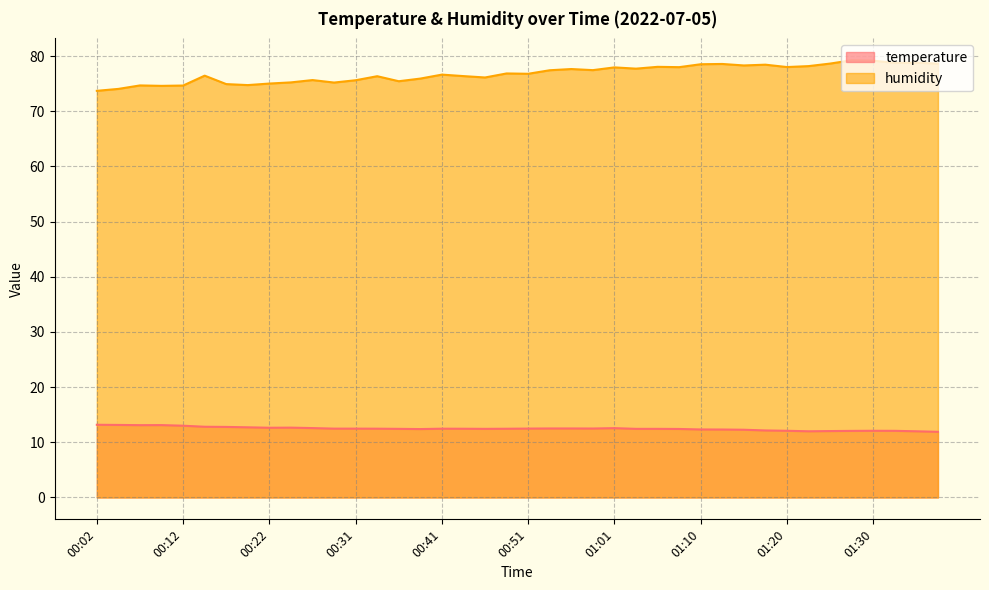

Which series changed the most between 00:12 and 00:48?

humidity